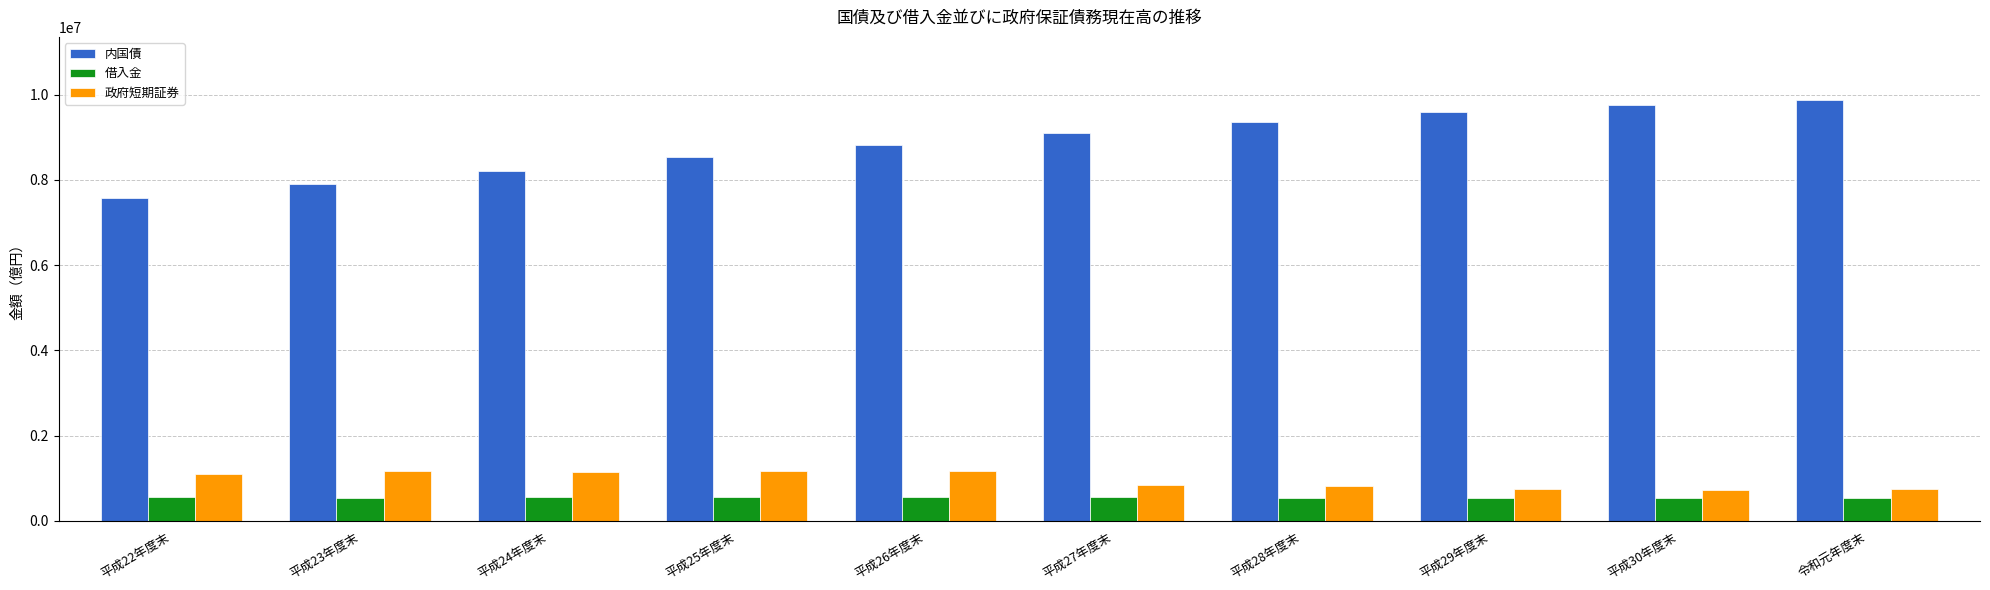

What is the difference between the maximum and minimum values in the 政府短期証券 series?

435393